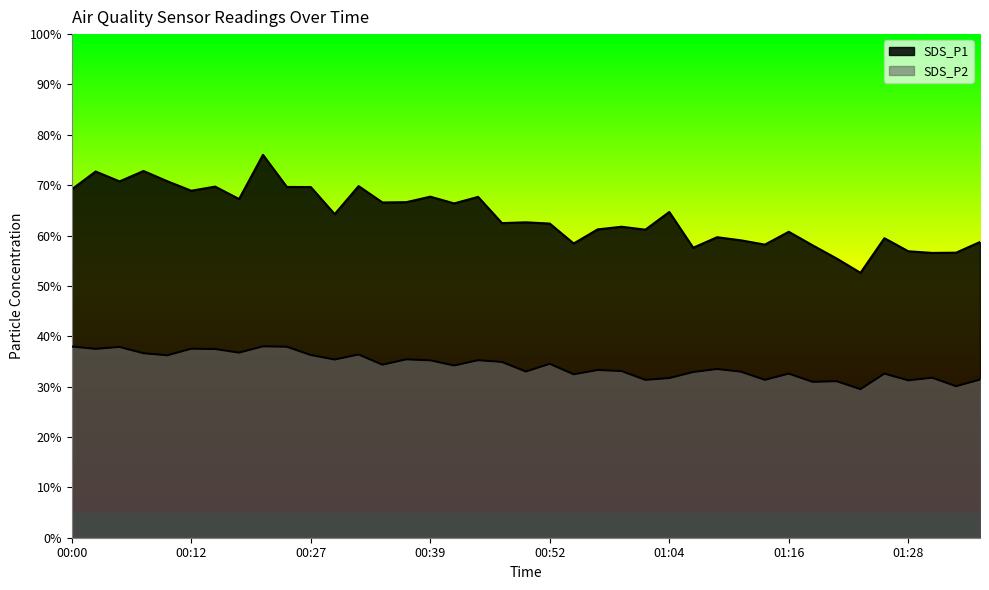

Where is the first local minimum for SDS_P1?

00:04